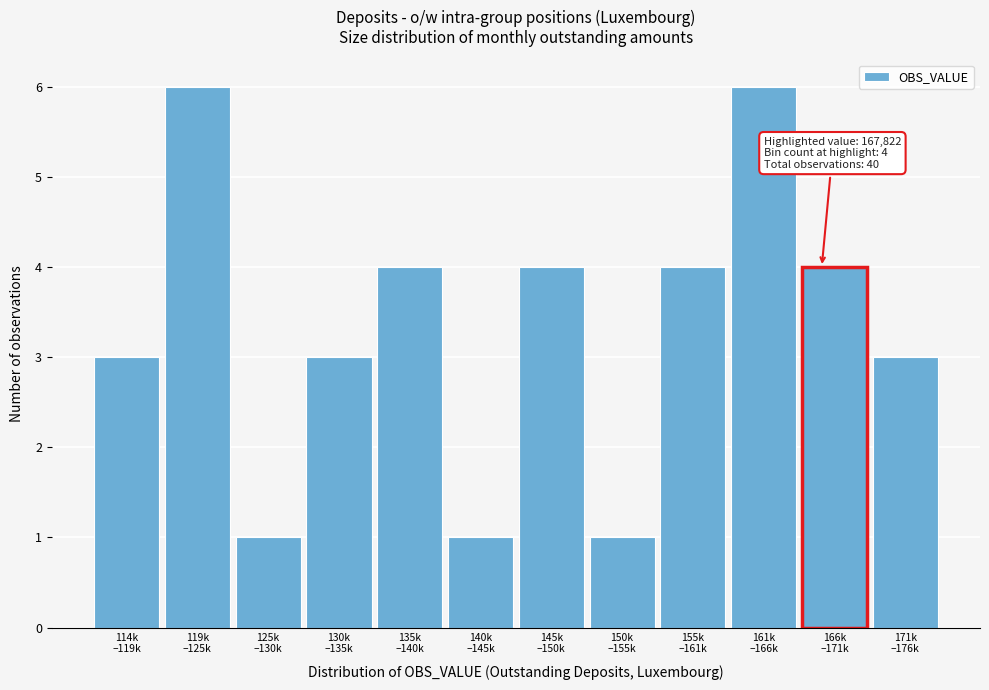

Reading left to right, transcribe all the data shown in this chart.

3	6	1	3	4	1	4	1	4	6	4	3